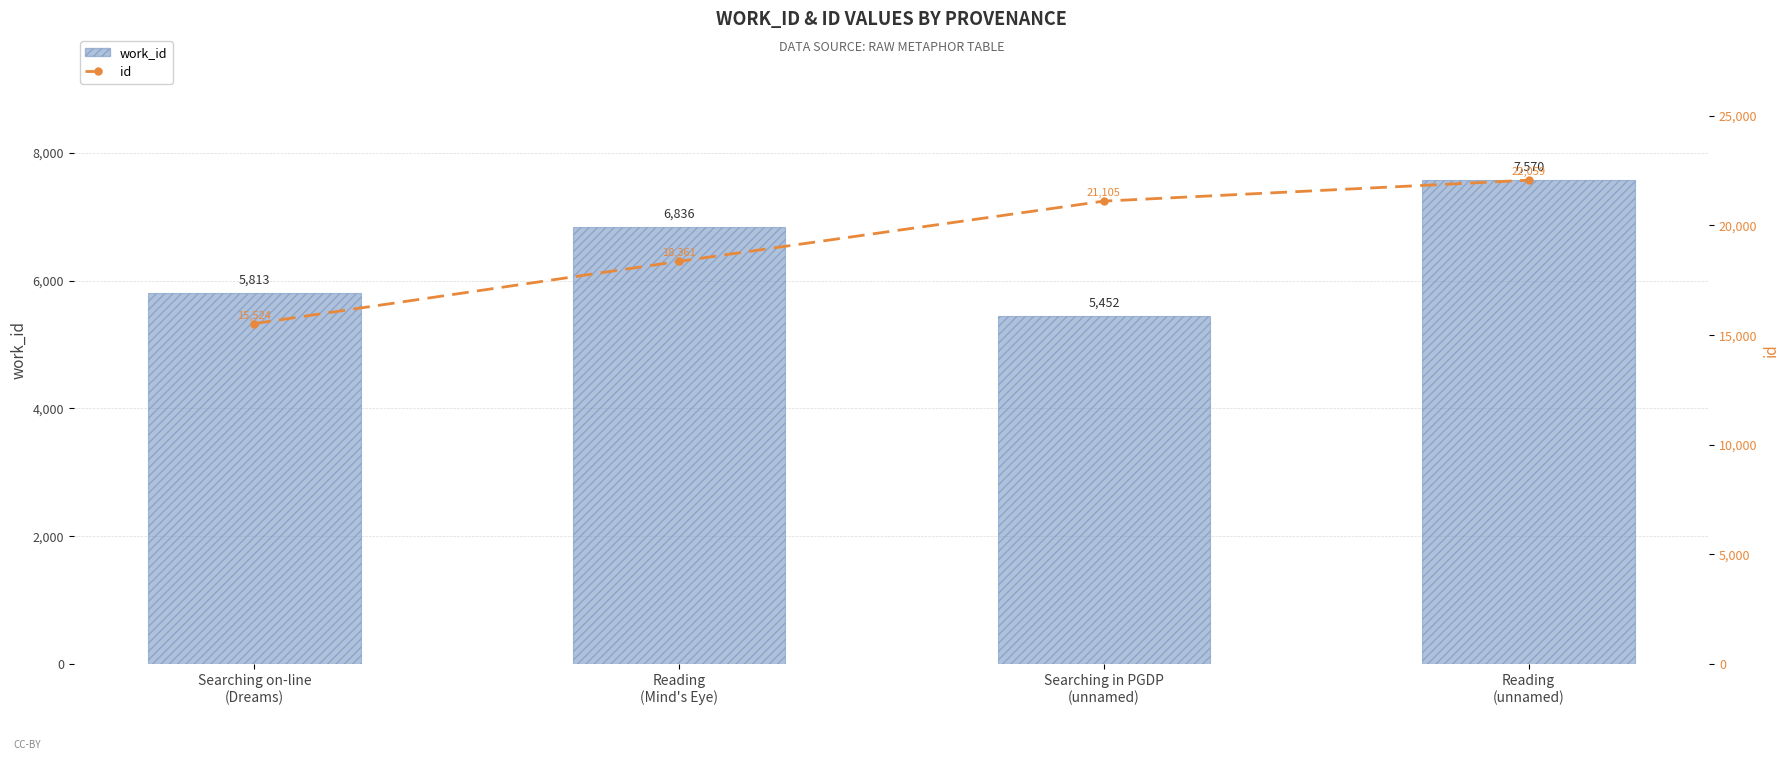

How many data points in id are above 21105?

1